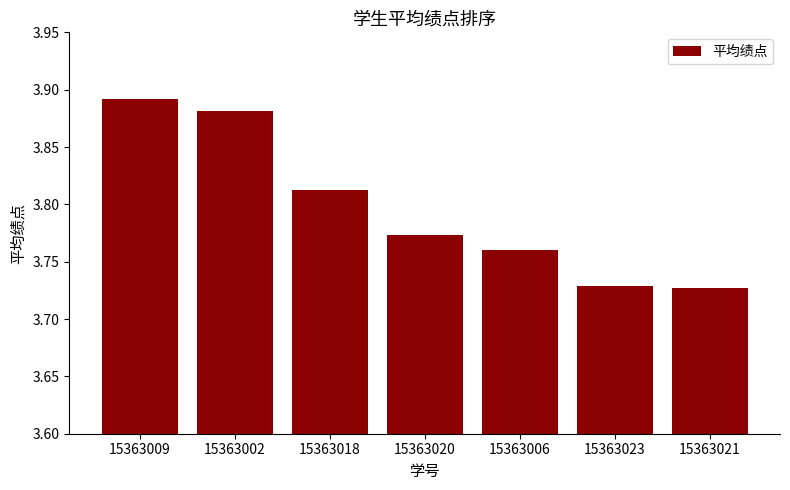

At which category does the chart reach its peak across all series?

15363009